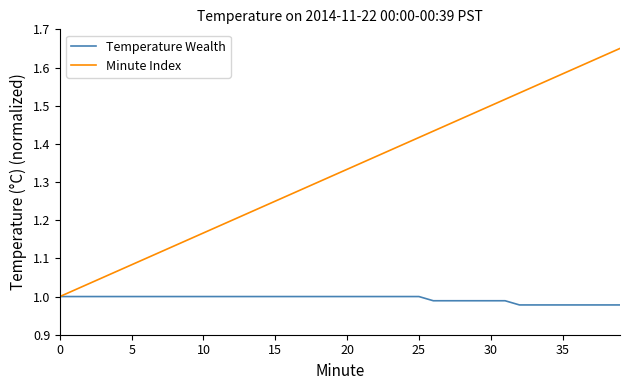

Rank the series by their average value, from lowest to highest.

Temperature Wealth, Minute Index